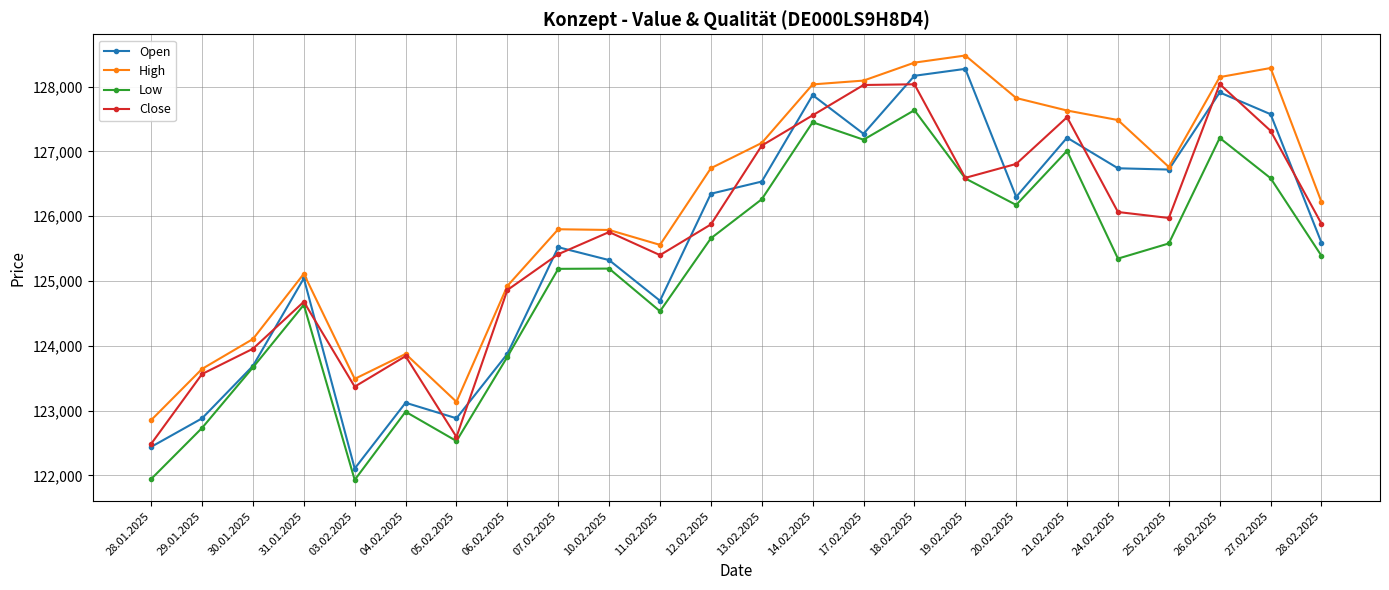

True or false: Close and Open cross at least once.

True